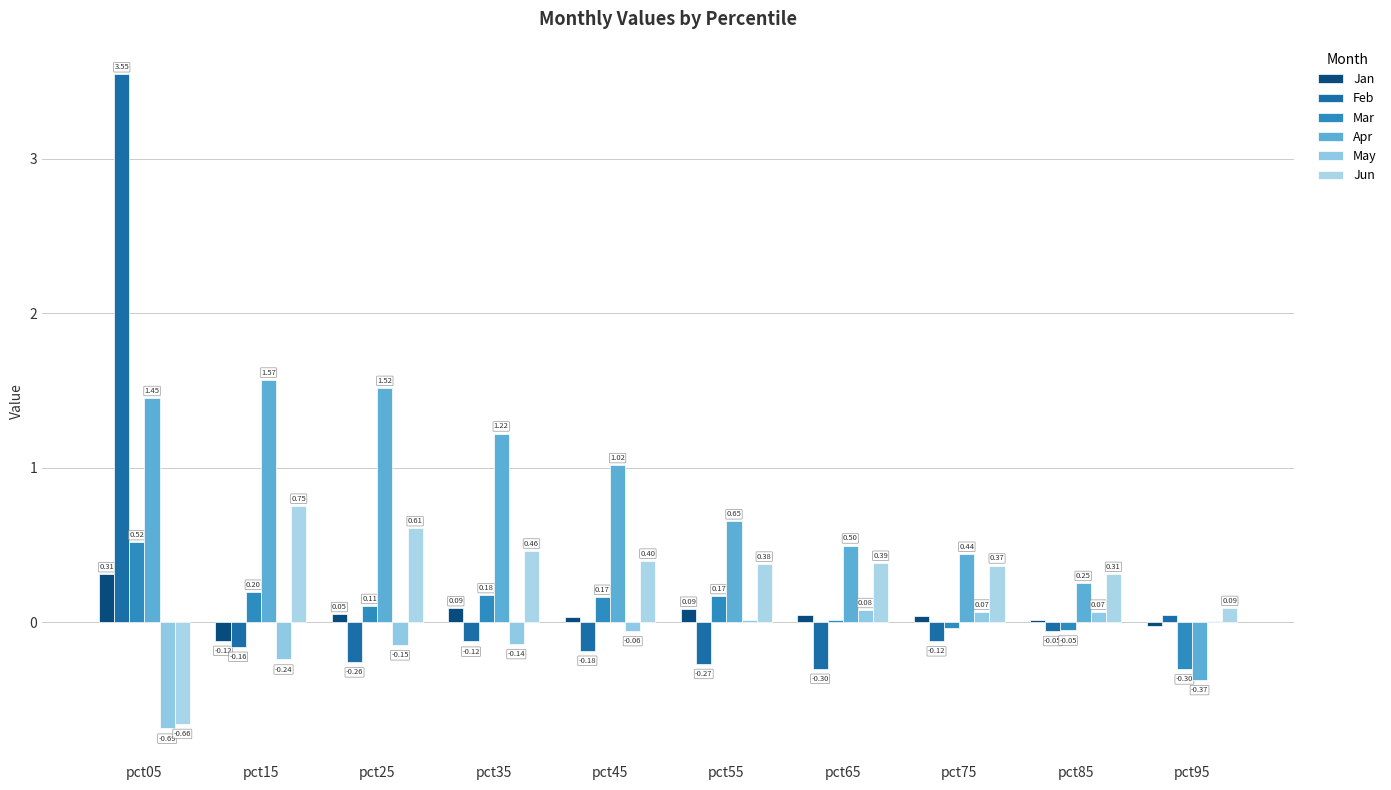

Reading left to right, what are all the values shown in this chart?

Jan: pct05=0.3	pct15=-0.1	pct25=0.1	pct35=0.1	pct45=0.0	pct55=0.1	pct65=0.0	pct75=0.0	pct85=0.0	pct95=-0.0
Feb: pct05=3.5	pct15=-0.2	pct25=-0.3	pct35=-0.1	pct45=-0.2	pct55=-0.3	pct65=-0.3	pct75=-0.1	pct85=-0.1	pct95=0.0
Mar: pct05=0.5	pct15=0.2	pct25=0.1	pct35=0.2	pct45=0.2	pct55=0.2	pct65=0.0	pct75=-0.0	pct85=-0.1	pct95=-0.3
Apr: pct05=1.5	pct15=1.6	pct25=1.5	pct35=1.2	pct45=1.0	pct55=0.7	pct65=0.5	pct75=0.4	pct85=0.3	pct95=-0.4
May: pct05=-0.7	pct15=-0.2	pct25=-0.1	pct35=-0.1	pct45=-0.1	pct55=0.0	pct65=0.1	pct75=0.1	pct85=0.1	pct95=0.0
Jun: pct05=-0.7	pct15=0.8	pct25=0.6	pct35=0.5	pct45=0.4	pct55=0.4	pct65=0.4	pct75=0.4	pct85=0.3	pct95=0.1